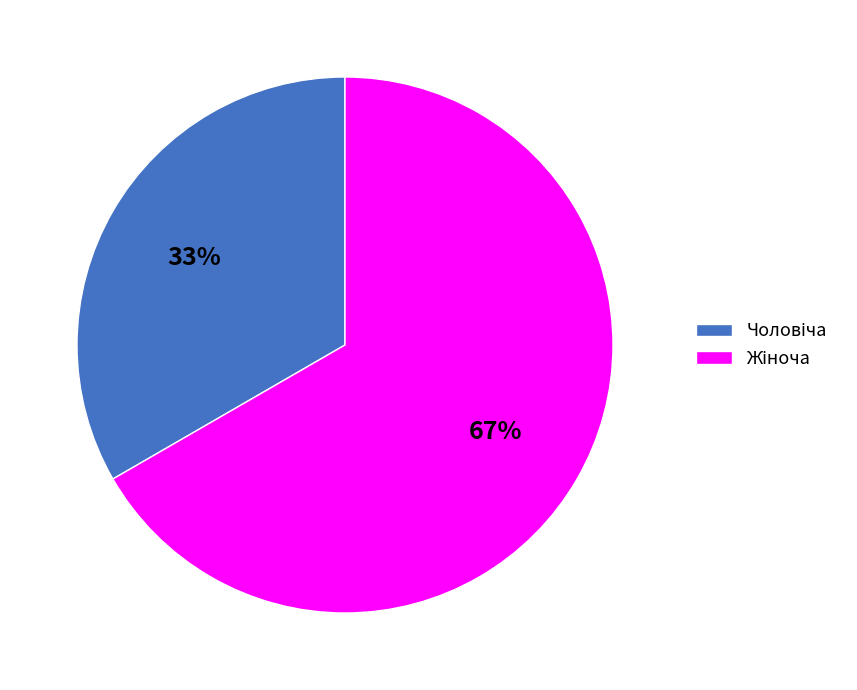

To the nearest percent, what is the average slice percentage?

50%